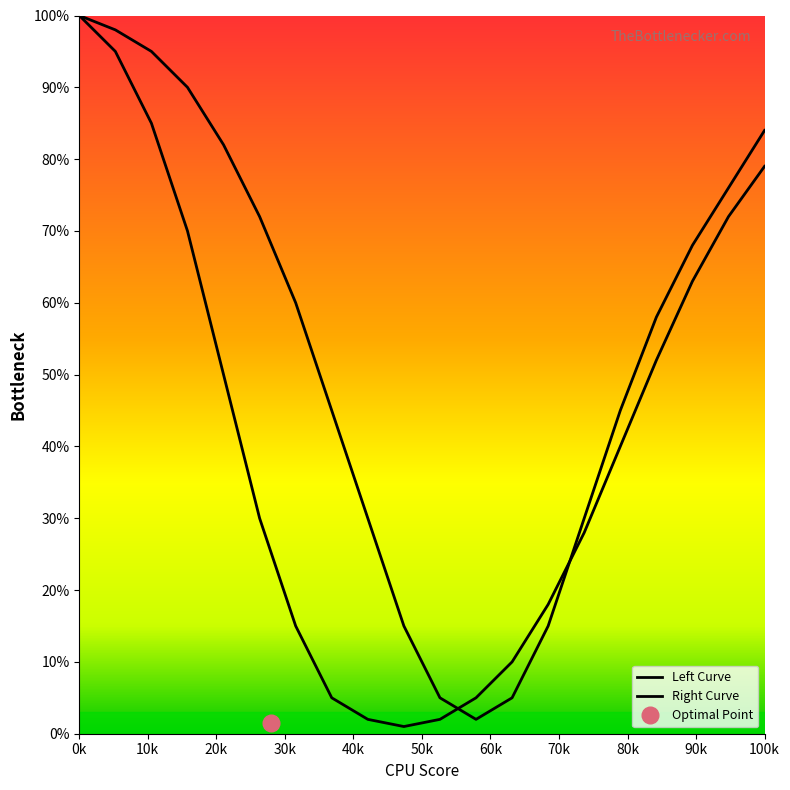

Which series has the widest spread of values?

Left Curve